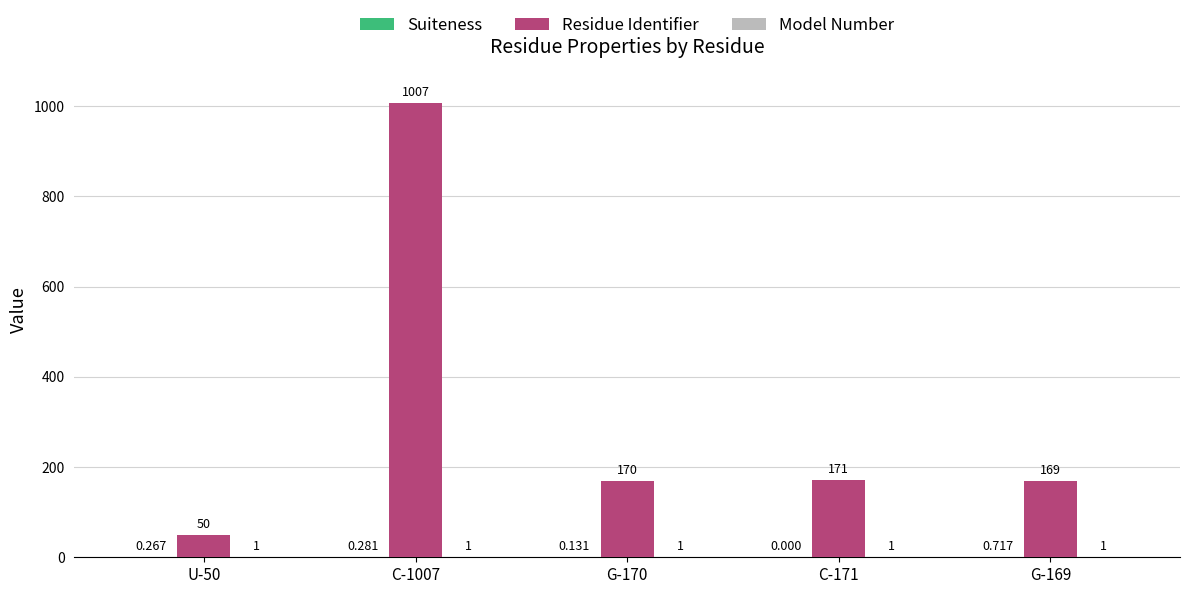

Are the bars horizontal?

No